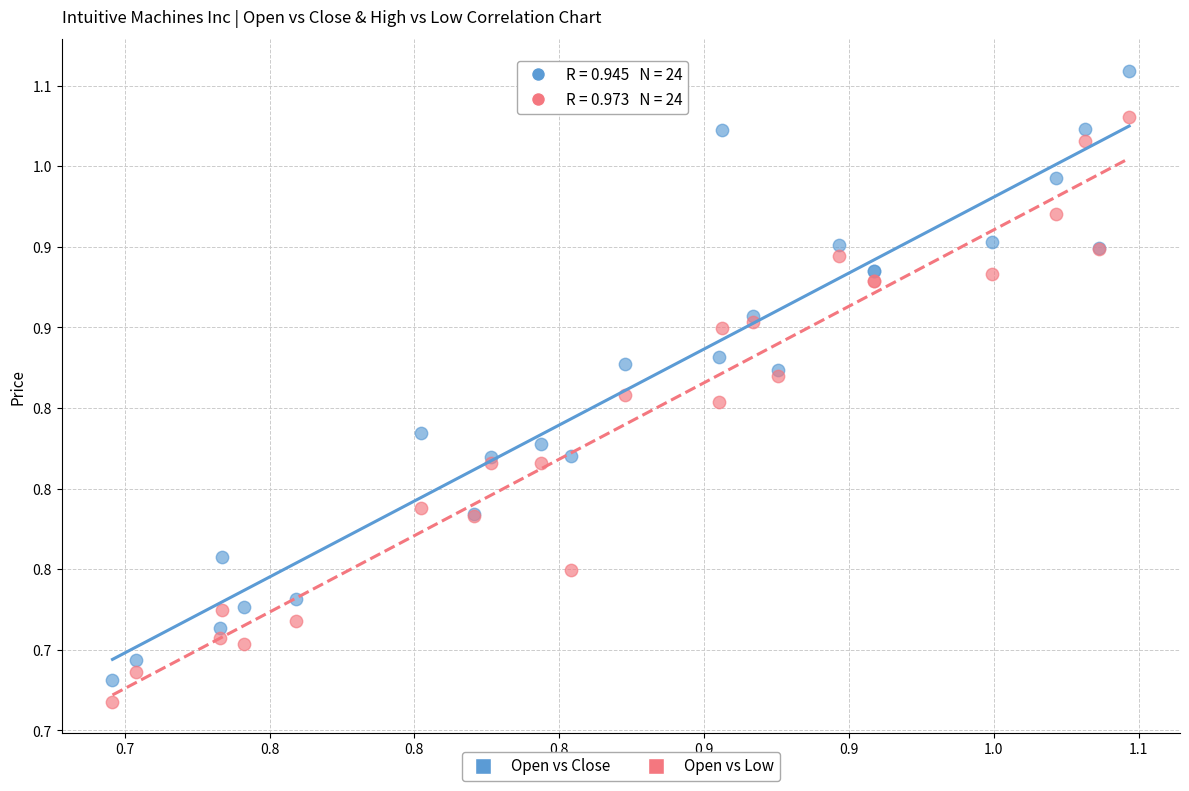

Which series has the widest spread of Y values?

Open vs Close